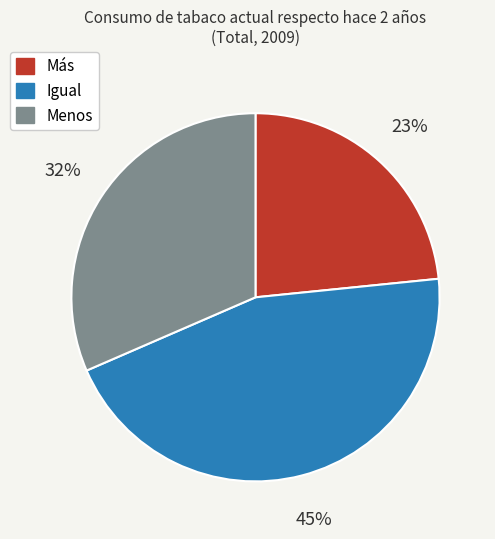

Count the number of slices in the pie.

3